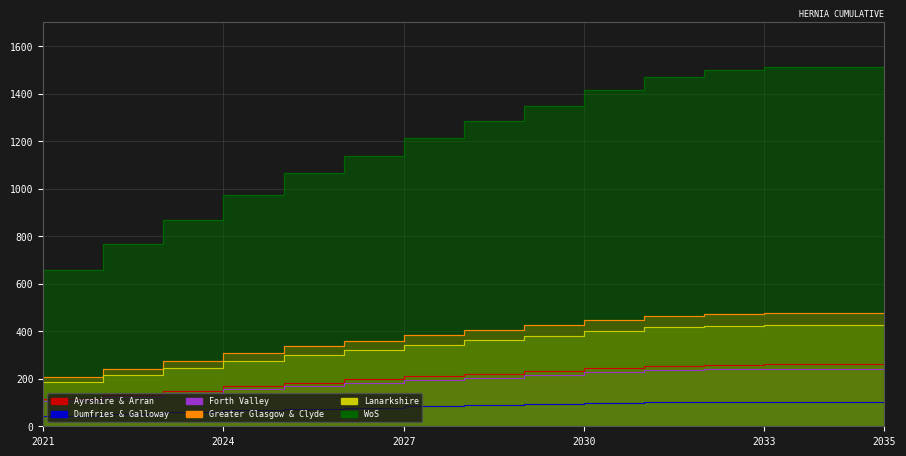

True or false: Lanarkshire and WoS cross at least once.

False